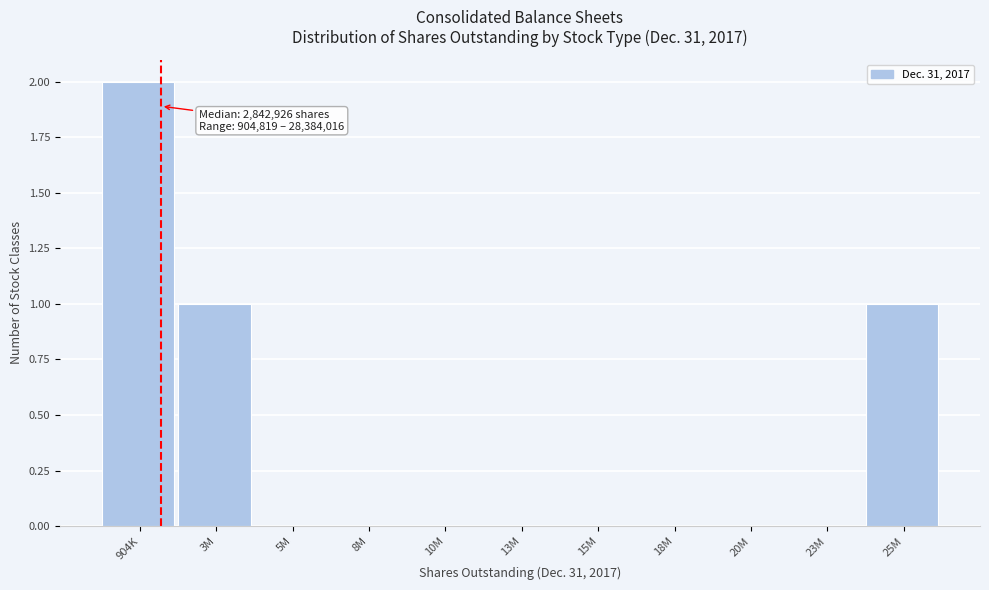

Reading right to left, what are all the values shown in this chart?

25M=1	23M=0	20M=0	18M=0	15M=0	13M=0	10M=0	8M=0	5M=0	3M=1	904K=2